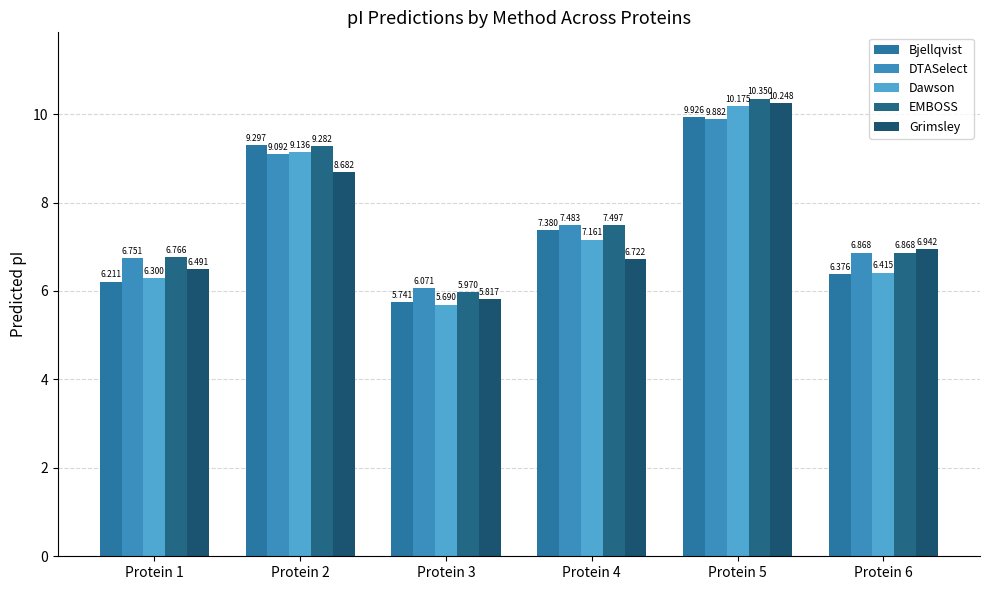

What is the difference between the maximum and minimum values in the EMBOSS series?

4.4